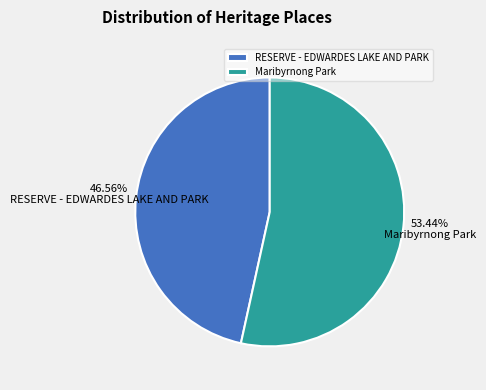

Is RESERVE - EDWARDES LAKE AND PARK the majority of the pie?

No